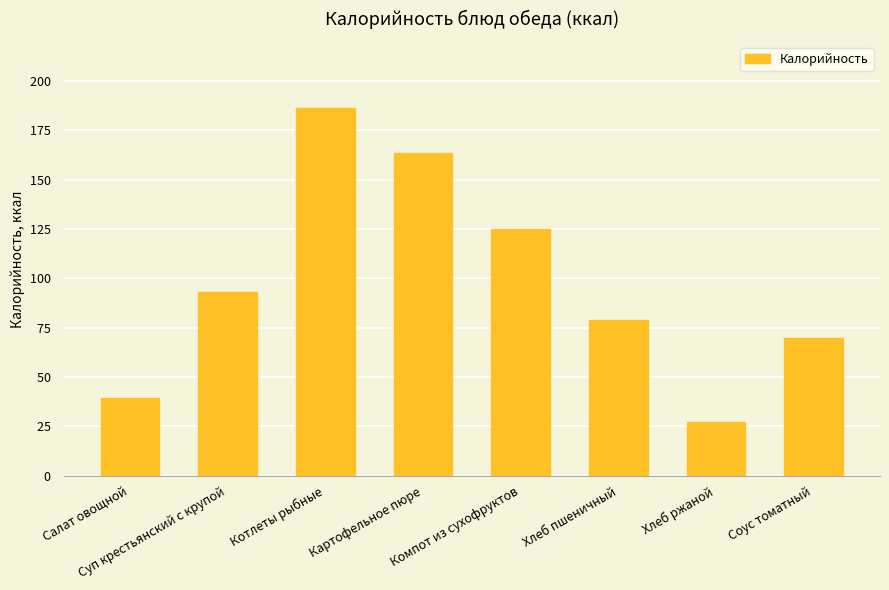

Is it true that the value at Суп крестьянский с крупой is 56.3?

False